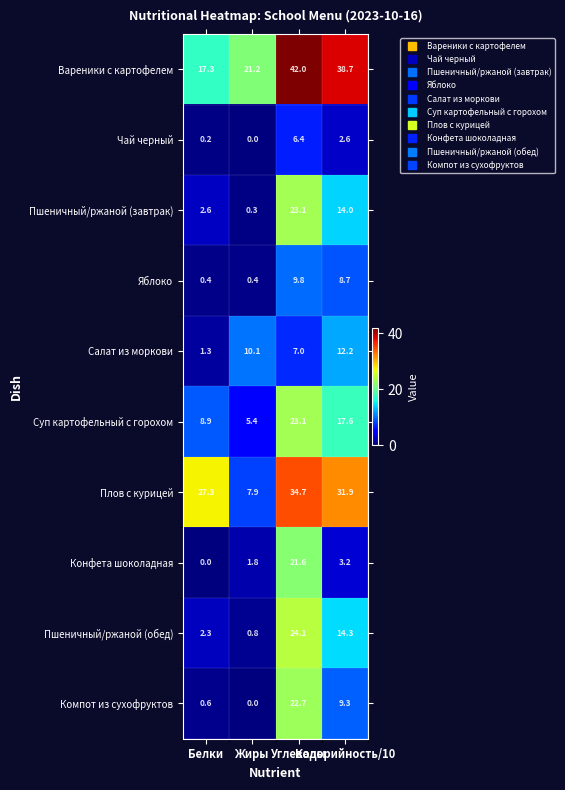

Which series has the largest total across all categories?

Вареники с картофелем